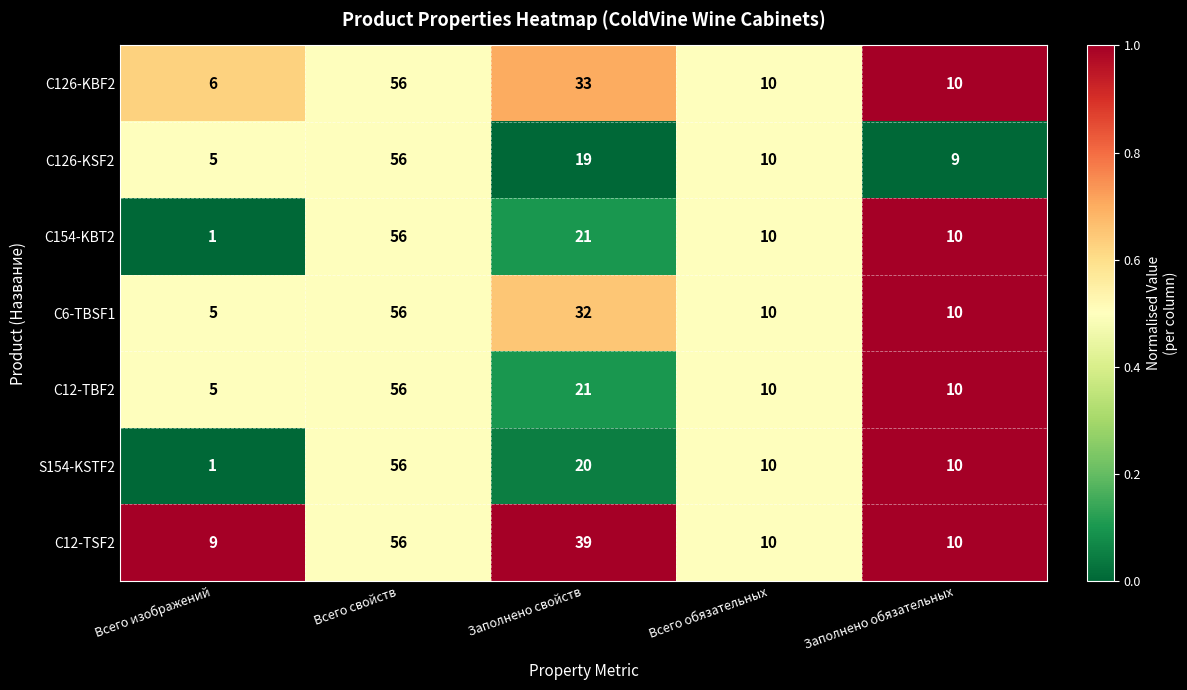

At which category is the sum across all series the highest?

Всего свойств